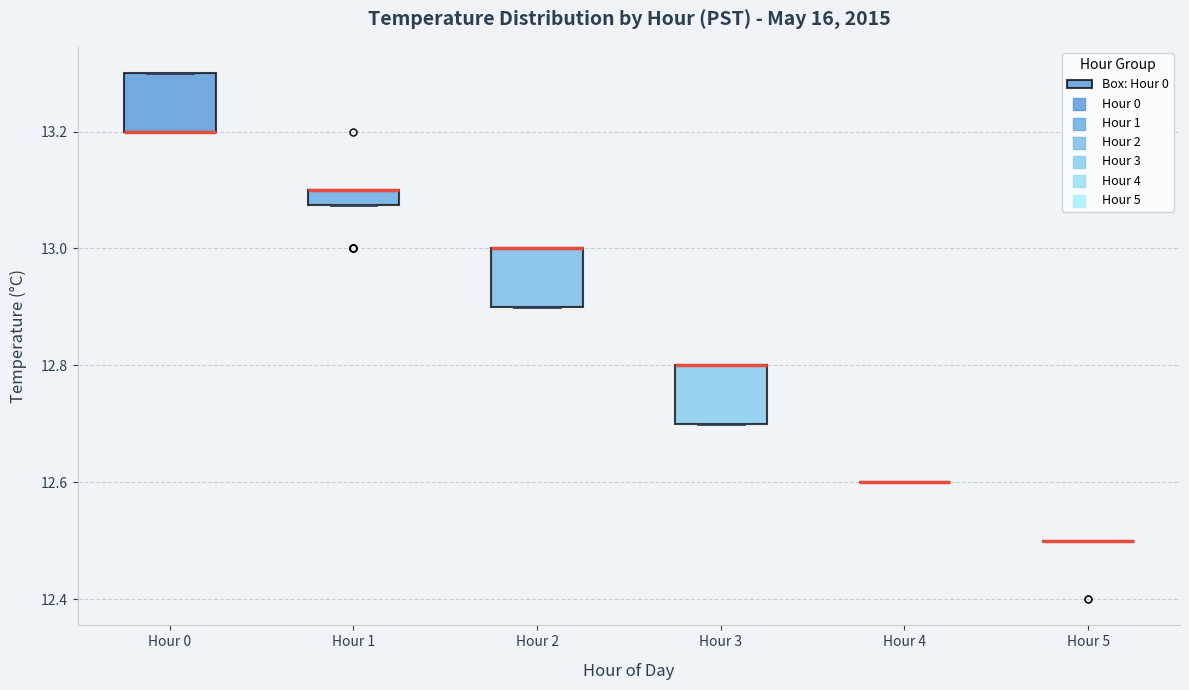

Where is the lower edge of the box for Hour 1 on the y-axis? The values are not printed on the chart, so give them approximately, as read against the axis.

13.08